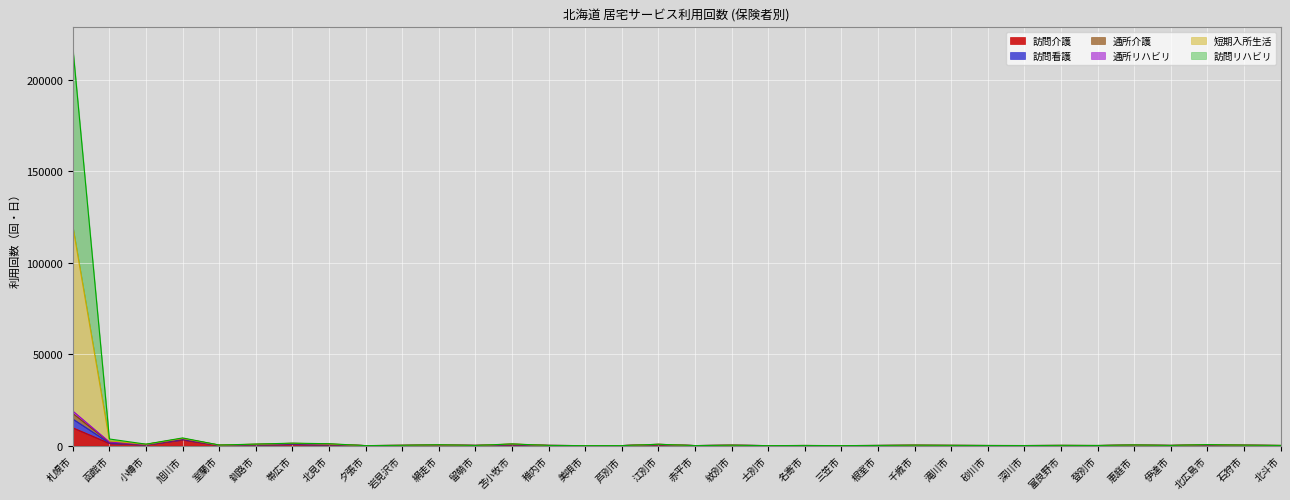

Rank the categories by 短期入所生活 value from highest to lowest.

札幌市, 旭川市, 函館市, 帯広市, 北見市, 苫小牧市, 釧路市, 小樽市, 江別市, 北広島市, 網走市, 恵庭市, 室蘭市, 石狩市, 千歳市, 紋別市, 岩見沢市, 滝川市, 富良野市, 伊達市, 稚内市, 根室市, 留萌市, 北斗市, 登別市, 砂川市, 名寄市, 深川市, 赤平市, 芦別市, 三笠市, 夕張市, 美唄市, 士別市